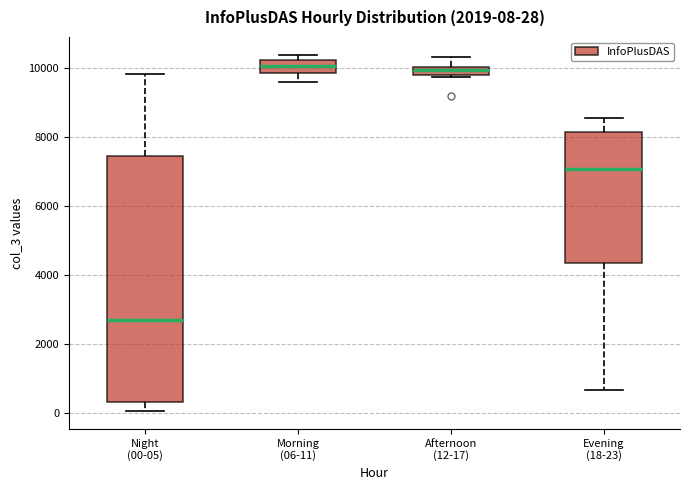

Comparing the boxes themselves (not the whiskers), which one is the tallest?

Night (00-05)